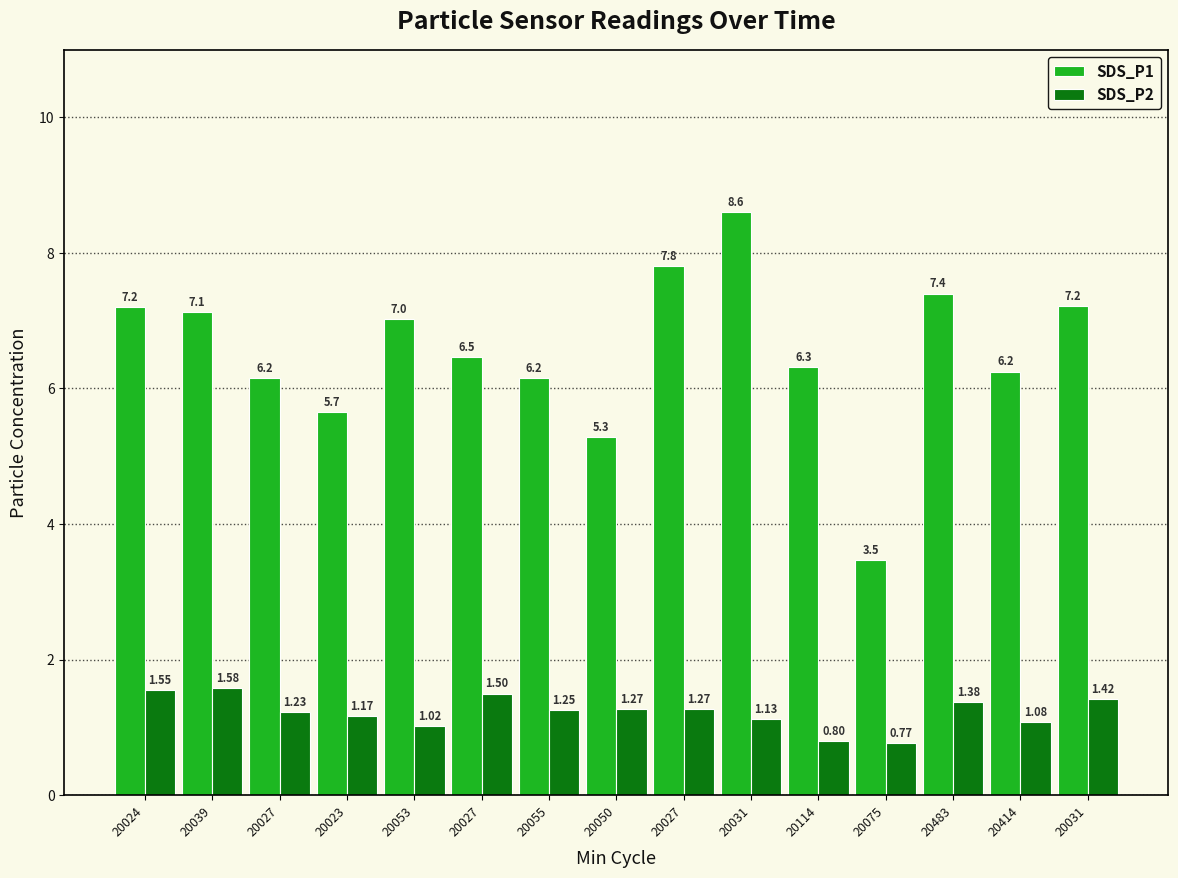

At 20114, list the series in order from smallest to largest.

SDS_P2, SDS_P1